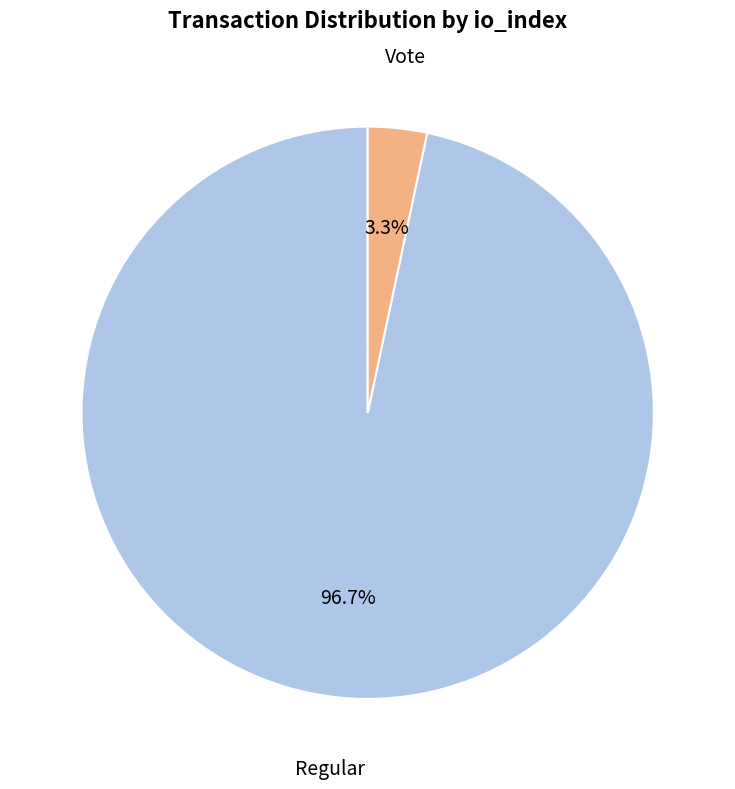

Rank the categories by value from lowest to highest.

Vote, Regular